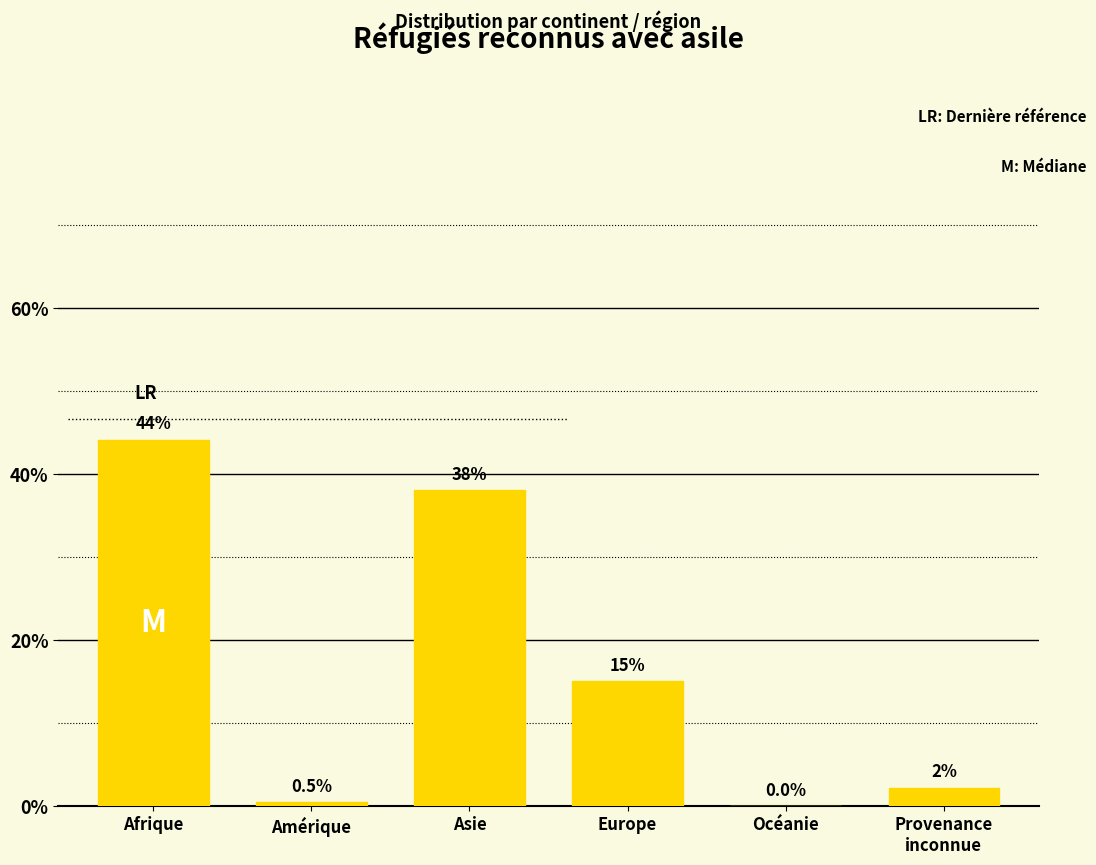

Which has a higher value, Amérique or Asie?

Asie